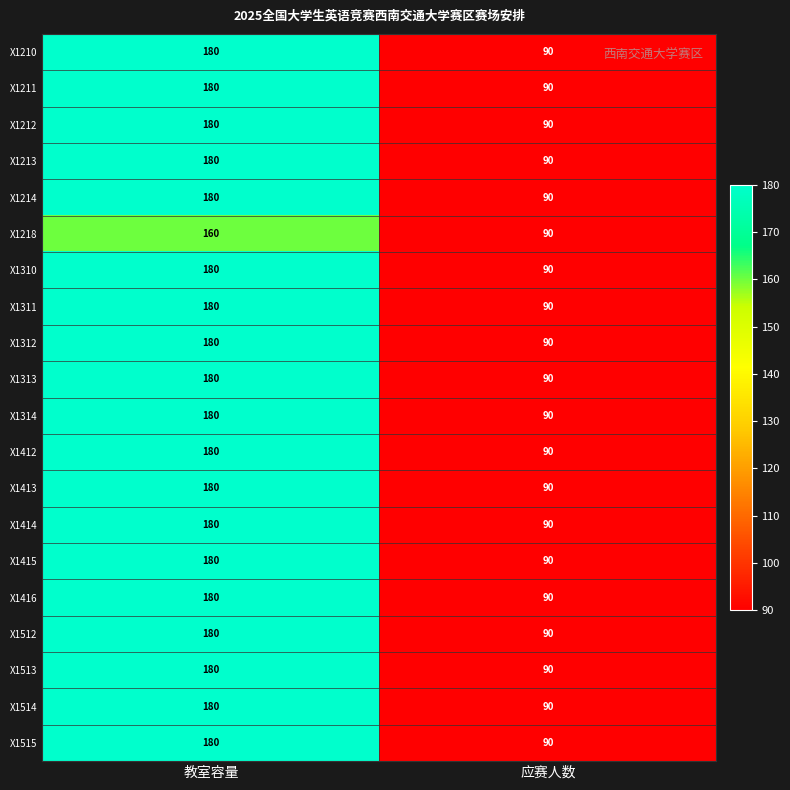

What is the sum of all X1512 values?

270